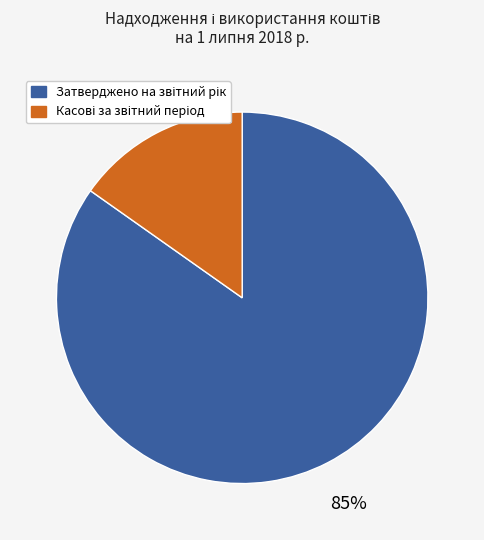

How many segments does this pie chart have?

2